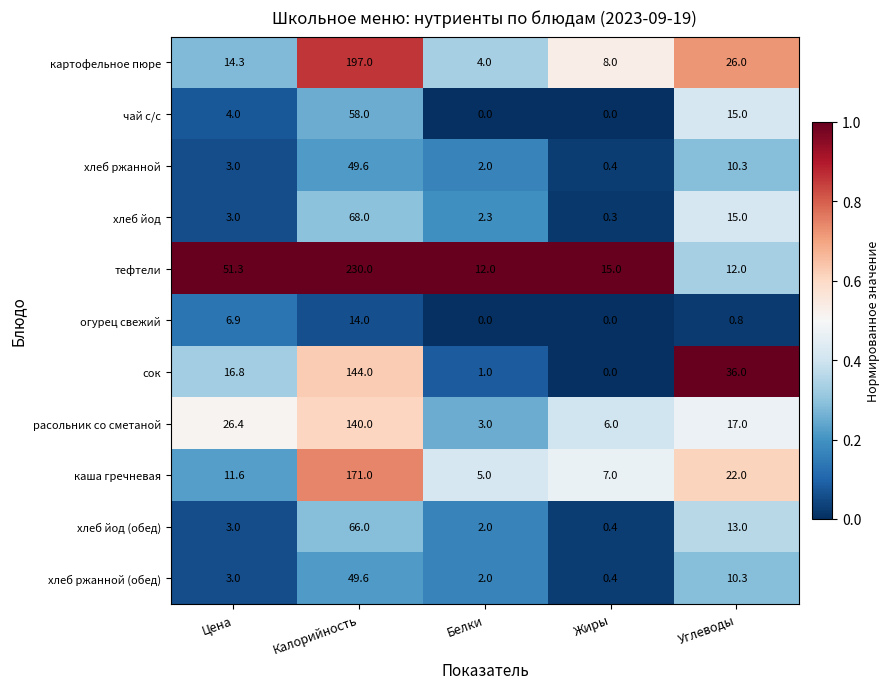

Is it true that огурец свежий equals 22.5 at Калорийность?

False